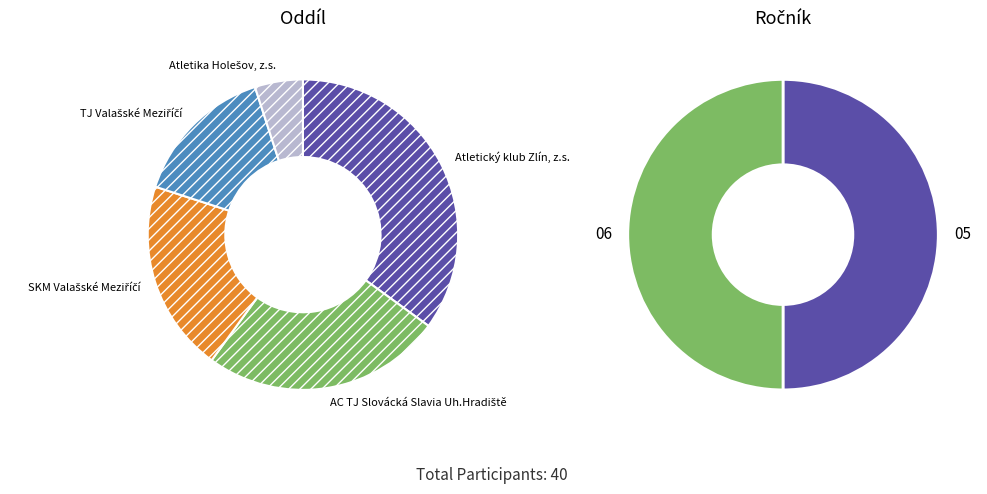

How much of the chart is everything except SKM Valašské Meziříčí?

80.0%